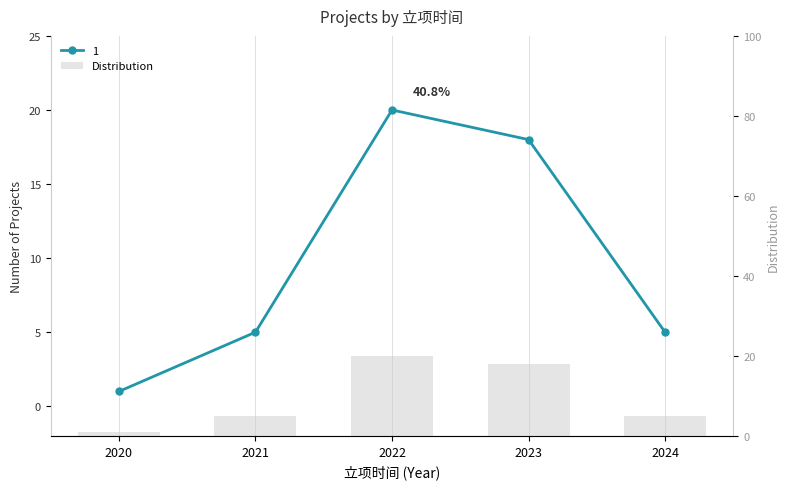

What is the ratio of the value at 2021 to the value at 2022?

0.2